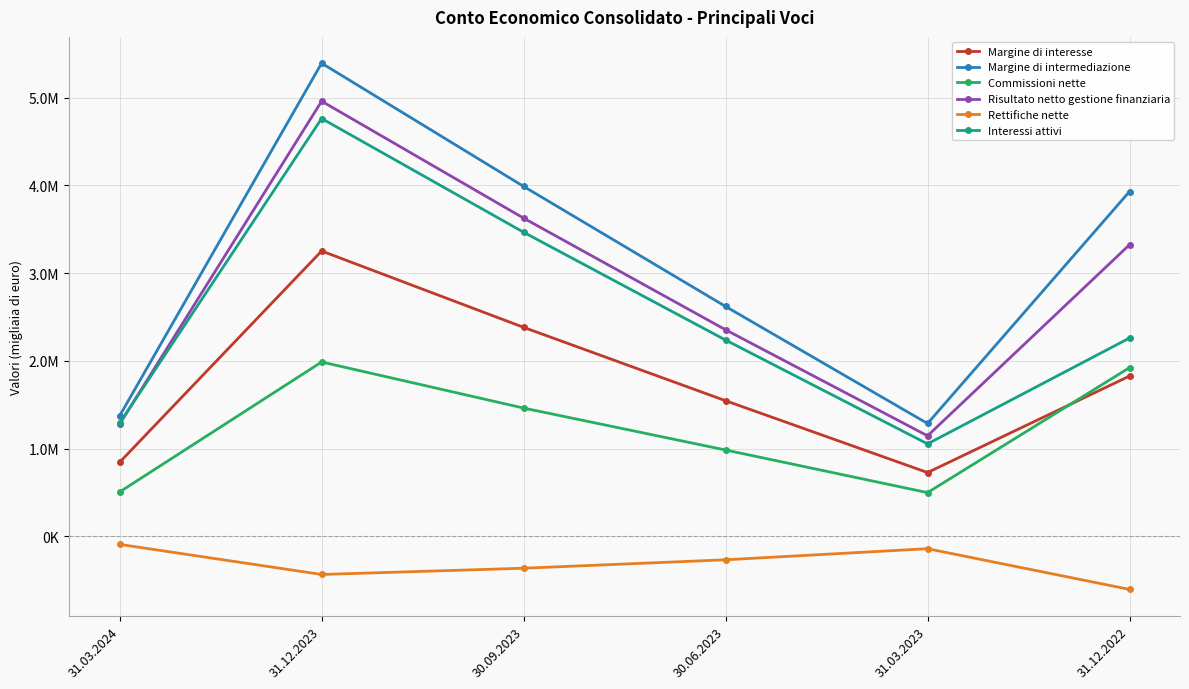

What is the label of the 1st point from the right?

31.12.2022